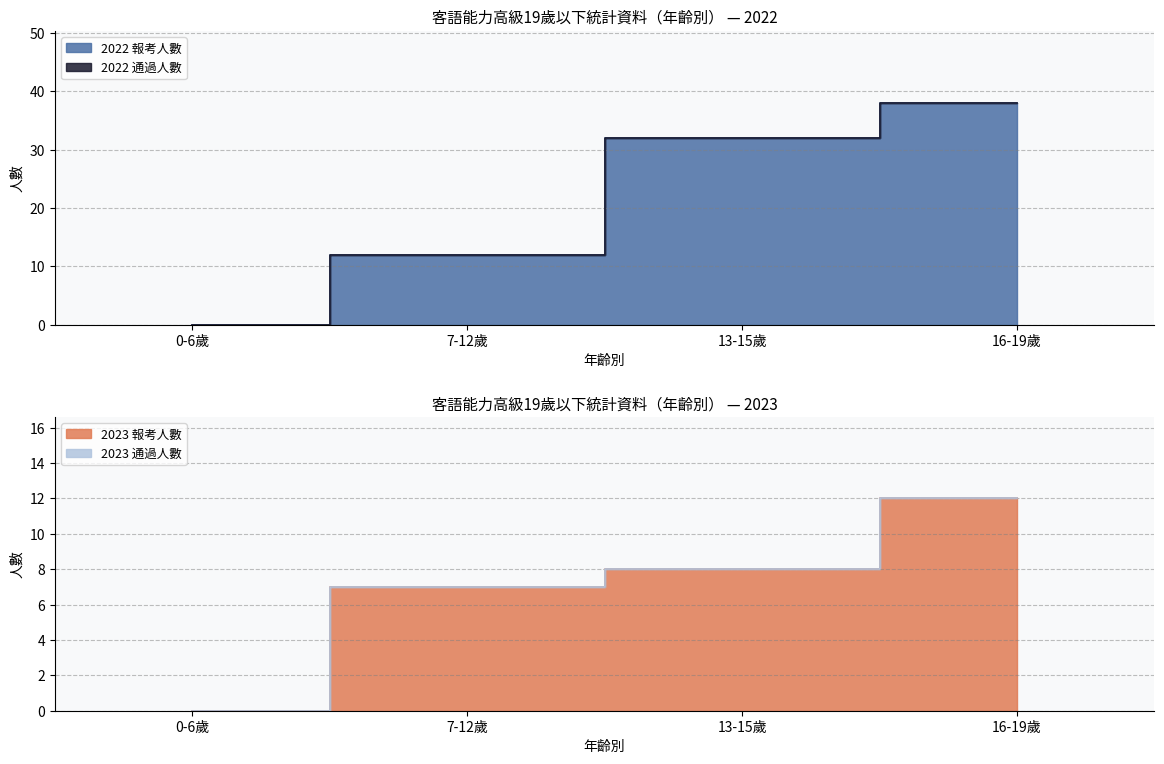

Which category has the lowest value in the 2022 報考人數 series?

0-6歲